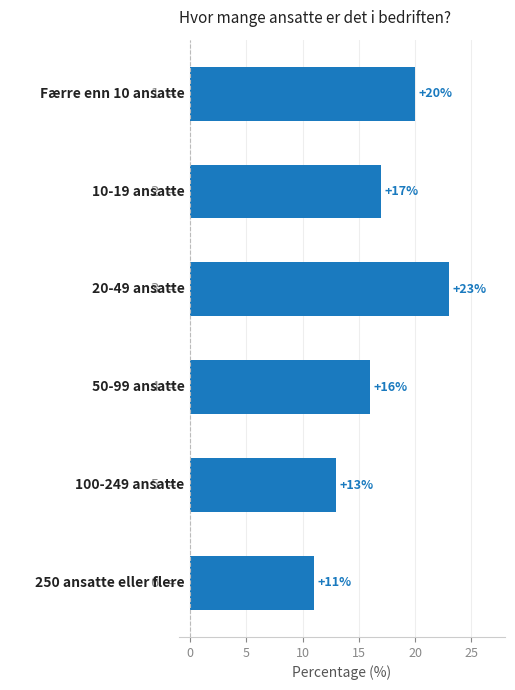

What is the smallest value displayed?

11